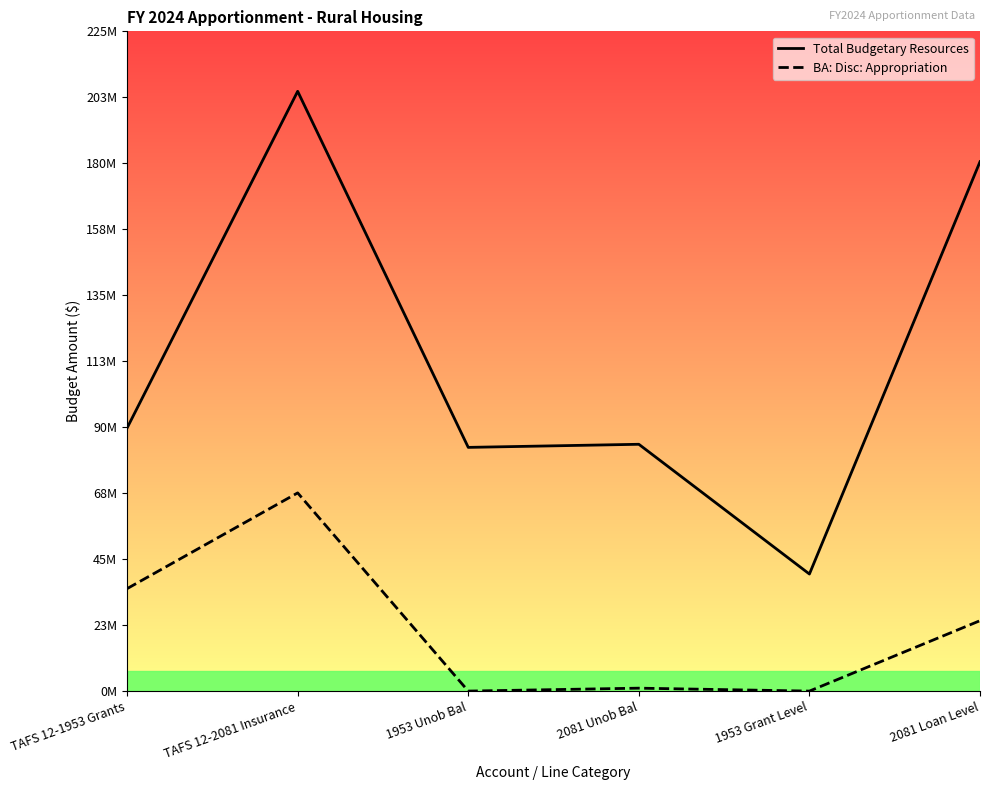

Which category has the lowest value across all series?

1953 Unob Bal